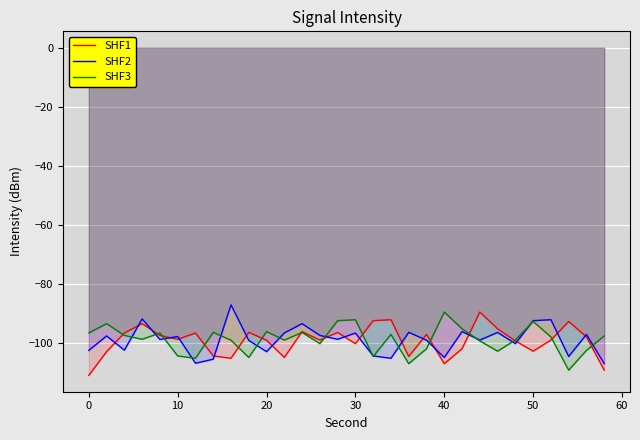

Count the number of data series in this chart.

3